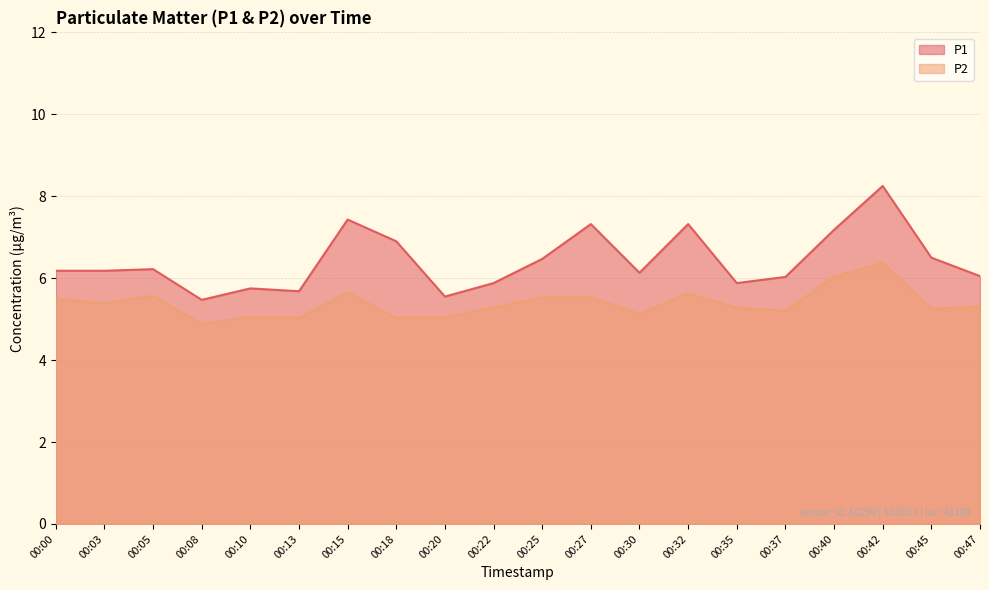

What is the value of the P1 point at the 17th from the left?

7.2